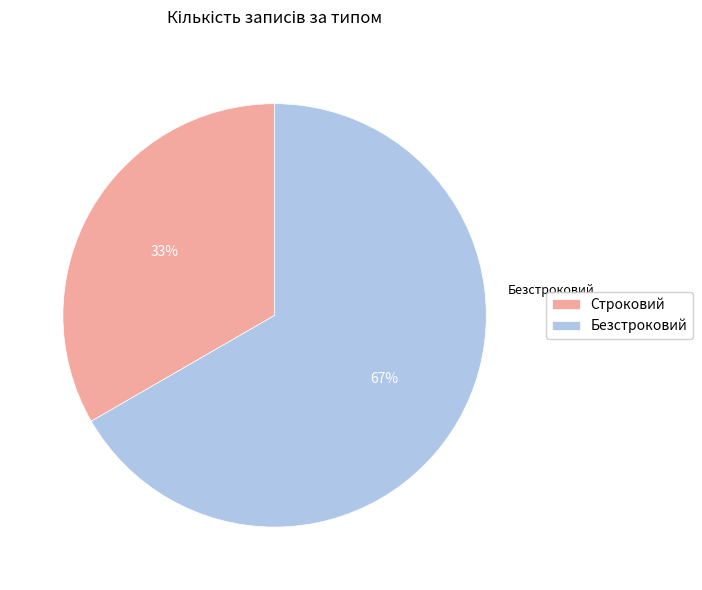

Which slice represents more than half of the pie?

Безстроковий